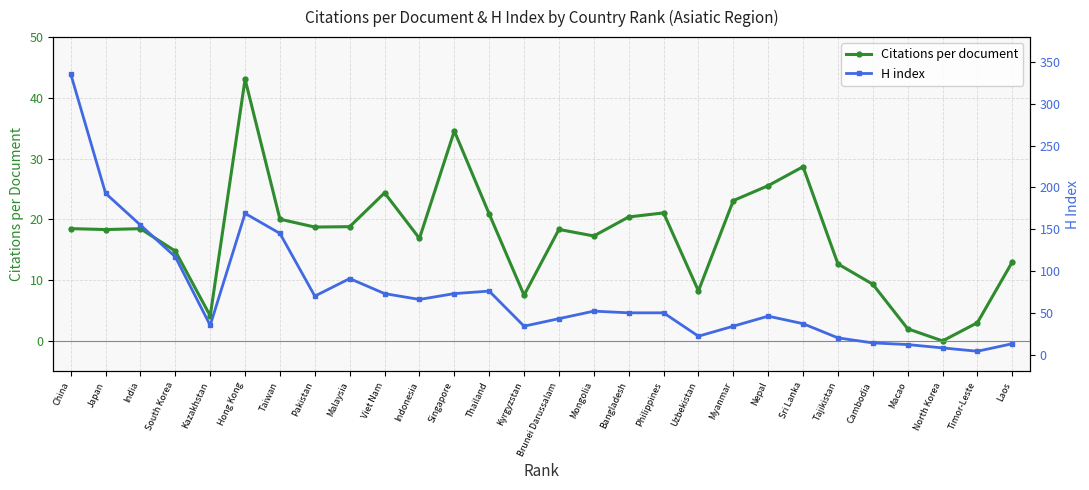

The Citations per document series shows 4.8 at Mongolia. True or false?

False